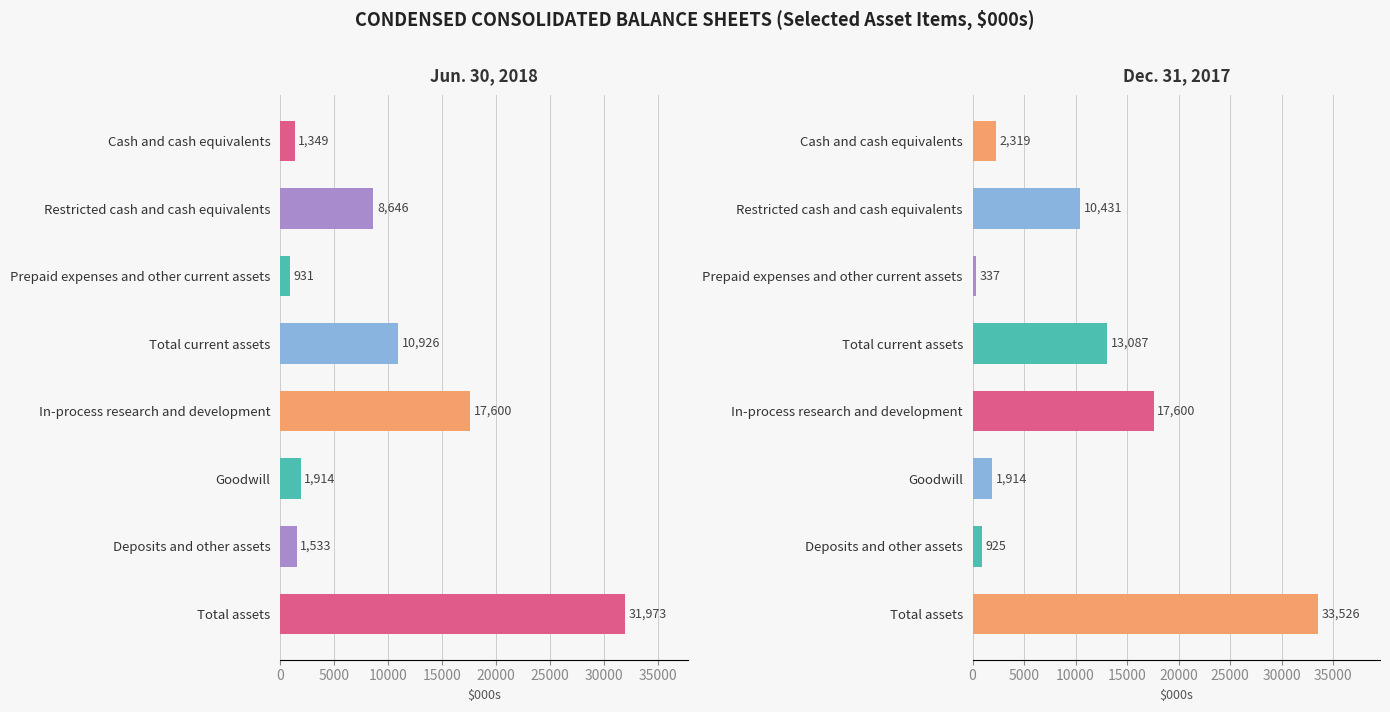

Is it true that Dec. 31, 2017 equals 17600 at In-process research and development?

True